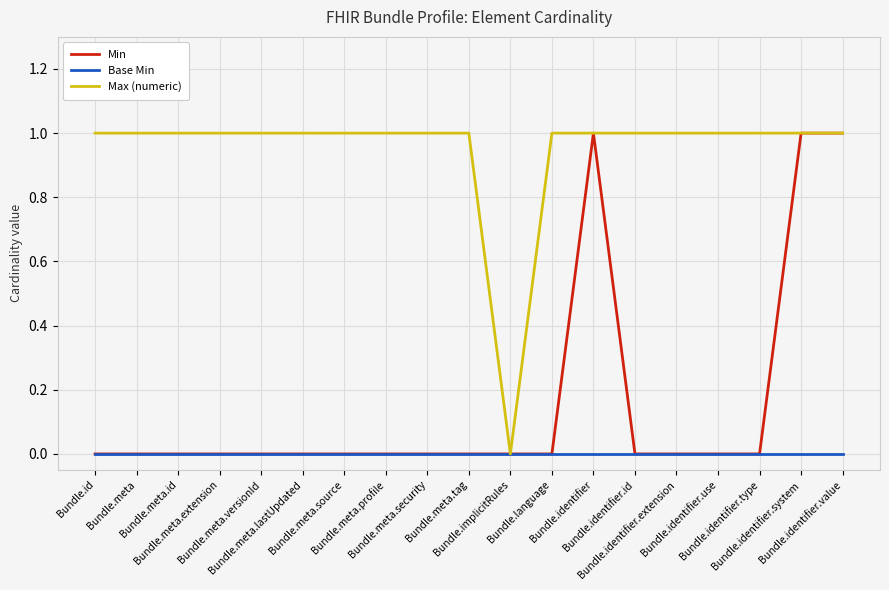

Rank the series by their average value, from highest to lowest.

Max (numeric), Min, Base Min